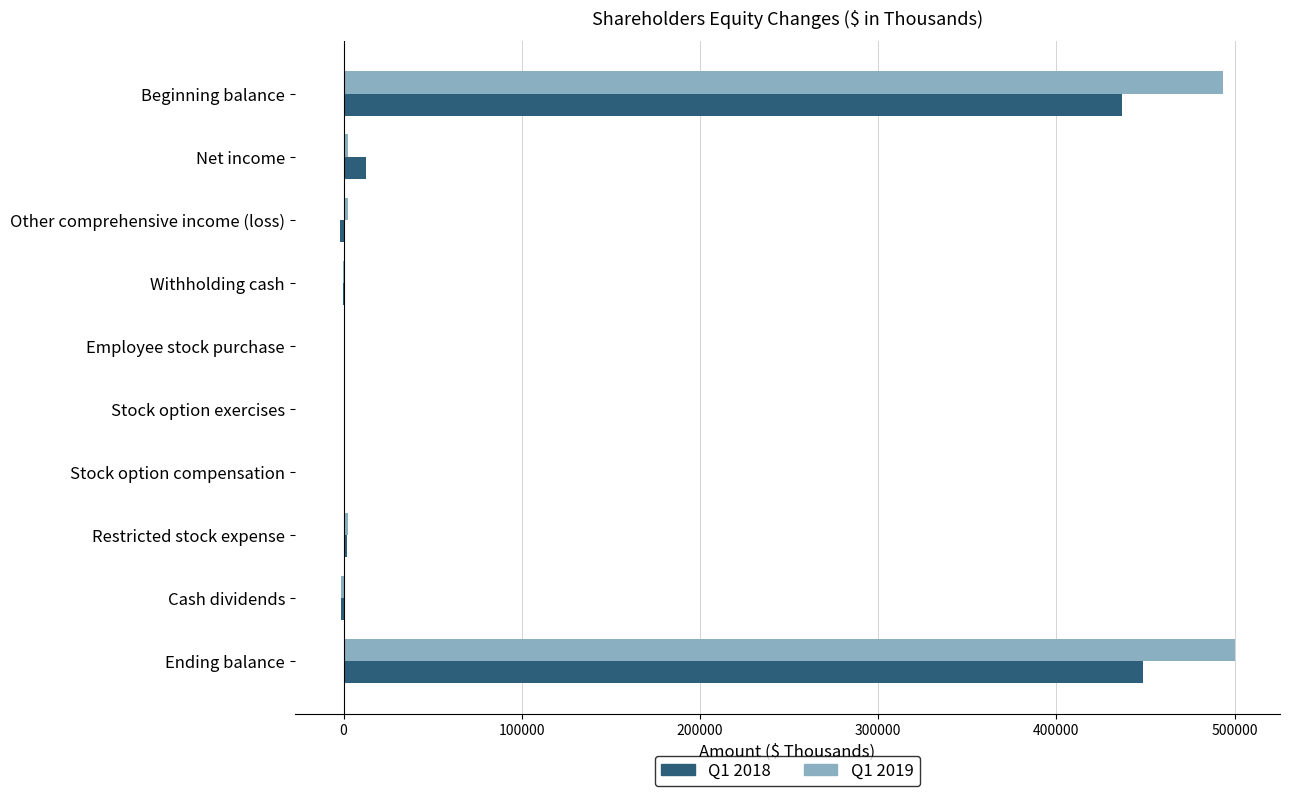

True or false: Q1 2018 has a value of 448836 at Ending balance.

True